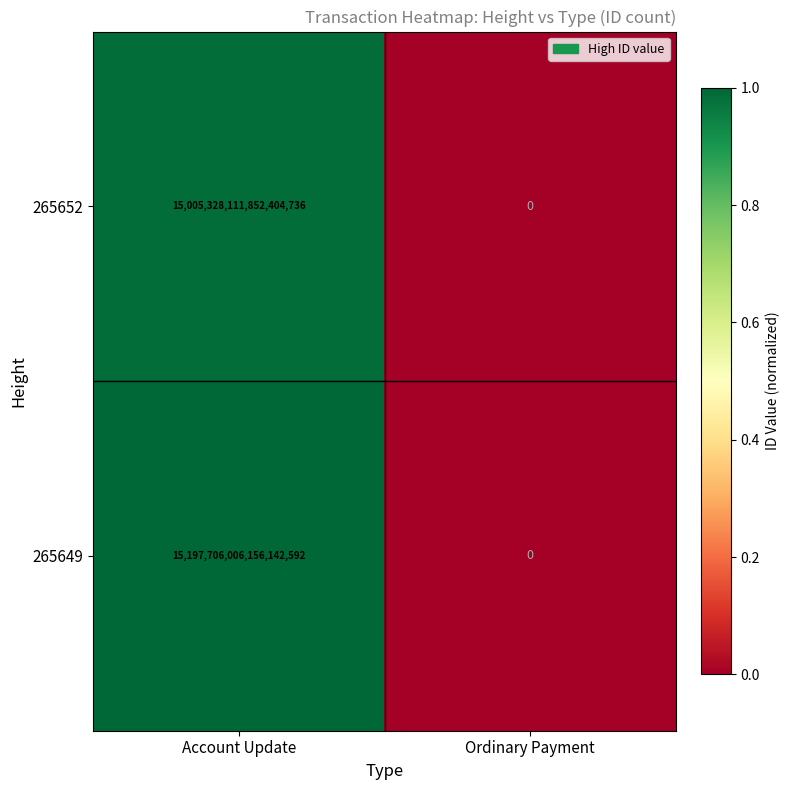

Rank the series by their maximum value, from lowest to highest.

265652, 265649